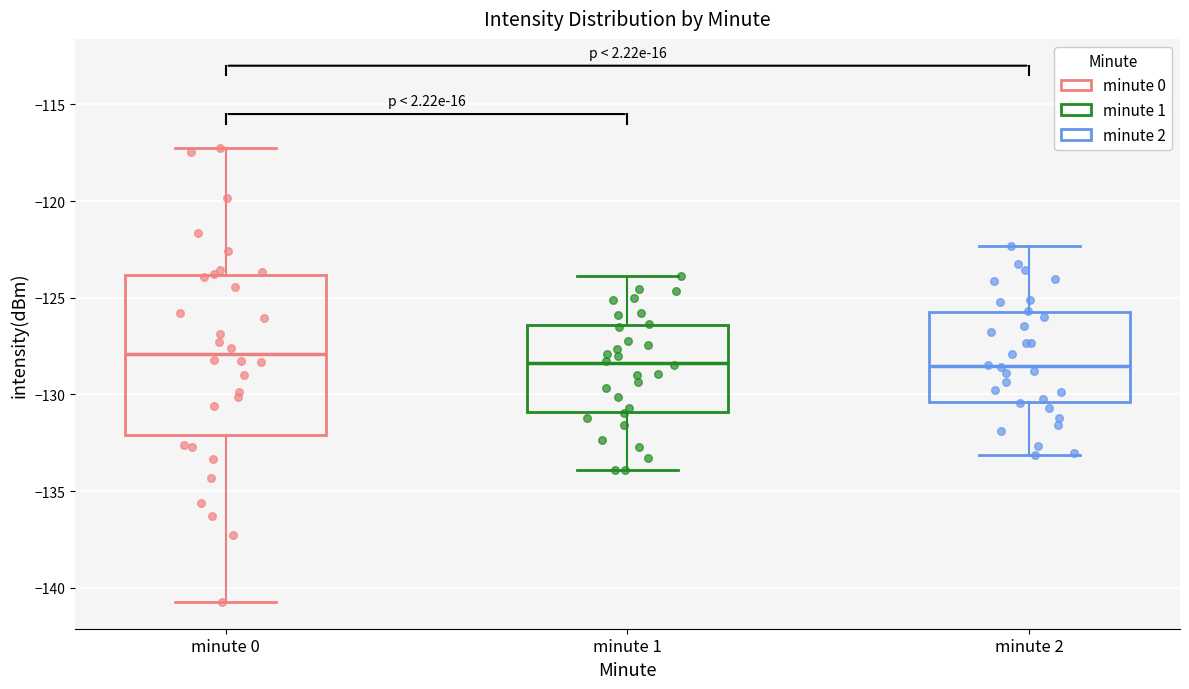

Reading left to right, transcribe this box plot: for each box, give where its median line is, the range the box spans, and where its two whiskers end, as read against the y-axis. The values are not printed on the chart, so give them approximately, as read against the axis.

minute 0: median -128.0, box -132.0 to -124.0, whiskers -140.5 to -117.5
minute 1: median -128.5, box -131.0 to -126.5, whiskers -134.0 to -124.0
minute 2: median -128.5, box -130.5 to -126.0, whiskers -133.0 to -122.5